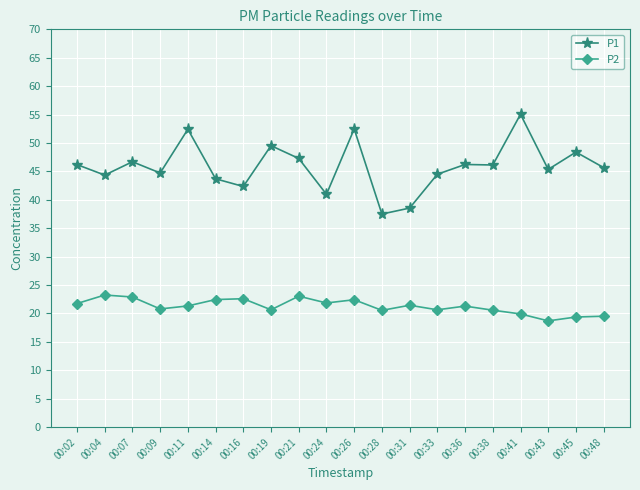

What is the value of the P2 point at the 12th from the left?

20.6